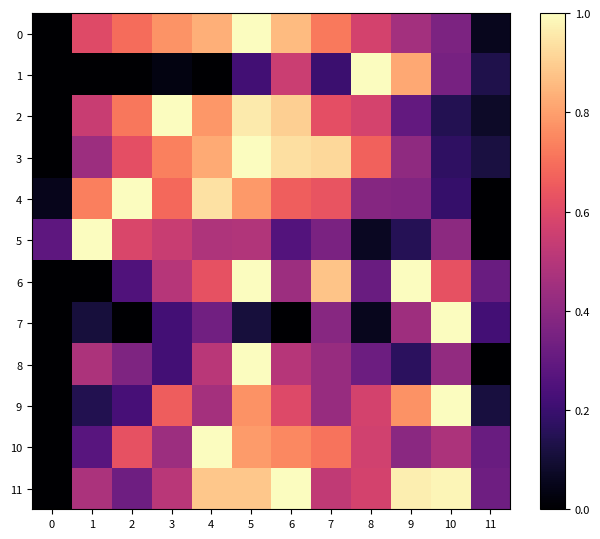

What is the difference between the highest and lowest values at 11?

0.3